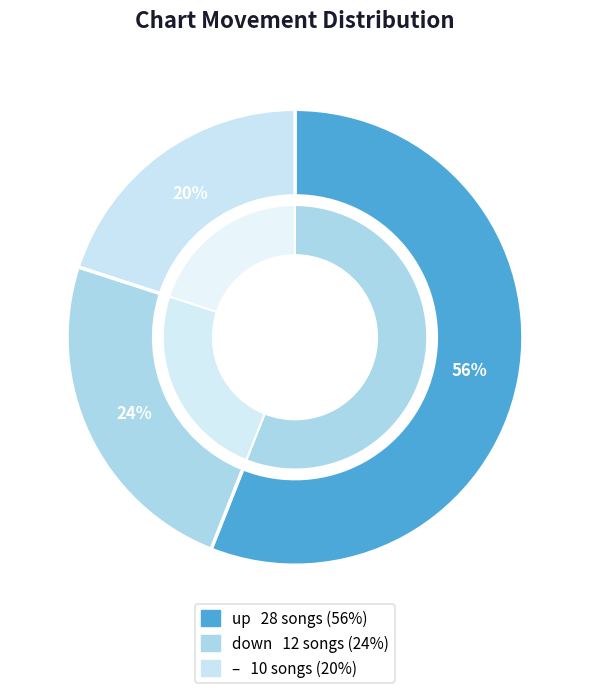

What percentage is NOT represented by up?

44.0%